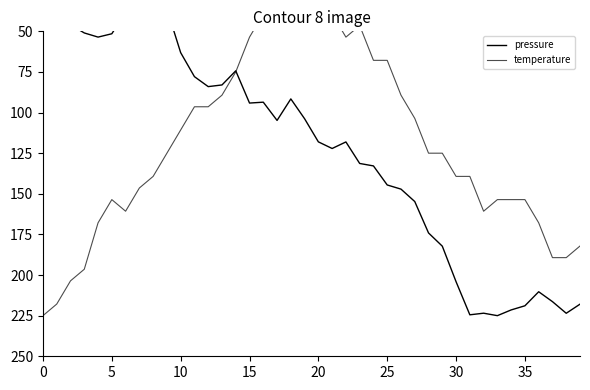

Rank the series by their average value, from lowest to highest.

temperature, pressure